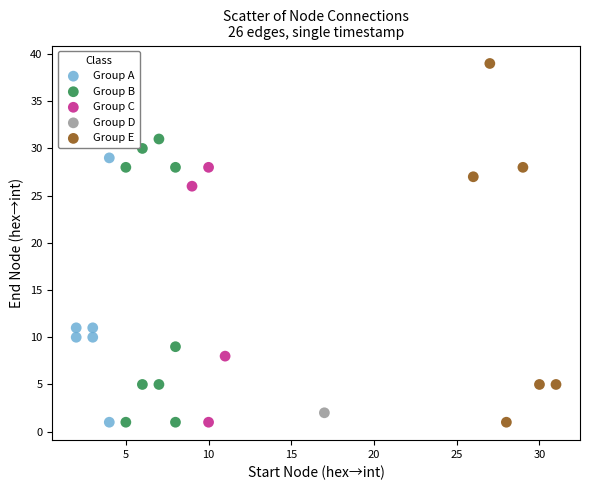

What are all the series names shown in the legend?

Group A, Group B, Group C, Group D, Group E